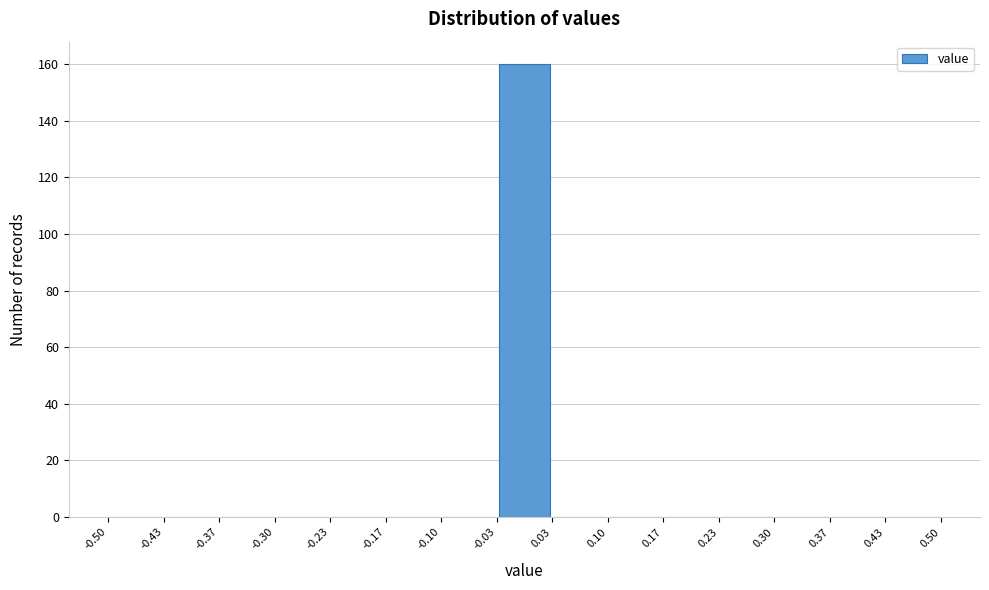

Reading left to right, transcribe this chart: for each bar, give the range it covers on the x-axis and its height. The values are not printed on the chart, so give them approximately, as read against the axis.

-0.50 to -0.43: 0
-0.43 to -0.37: 0
-0.37 to -0.30: 0
-0.30 to -0.23: 0
-0.23 to -0.17: 0
-0.17 to -0.10: 0
-0.10 to -0.03: 0
-0.03 to 0.03: 160
0.03 to 0.10: 0
0.10 to 0.17: 0
0.17 to 0.23: 0
0.23 to 0.30: 0
0.30 to 0.37: 0
0.37 to 0.43: 0
0.43 to 0.50: 0